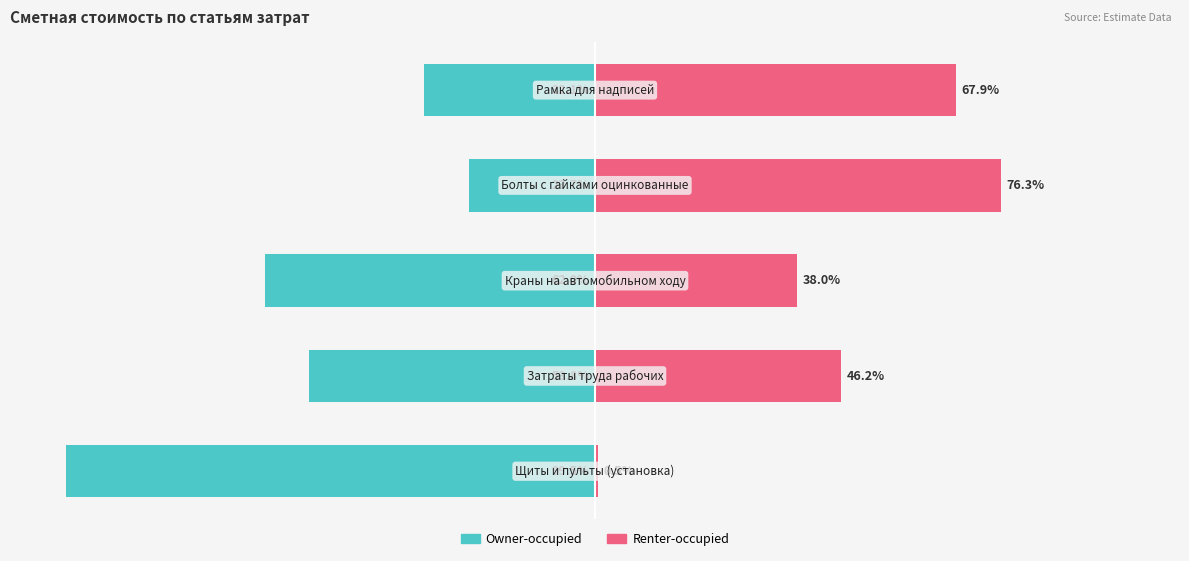

What is the average value of the Owner-occupied series?

-54.2